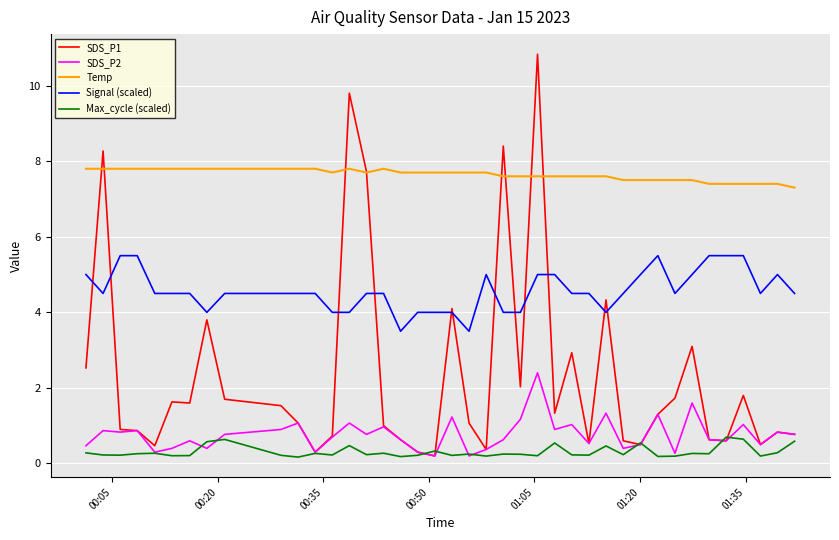

At how many categories does at least one series exceed 8?

4